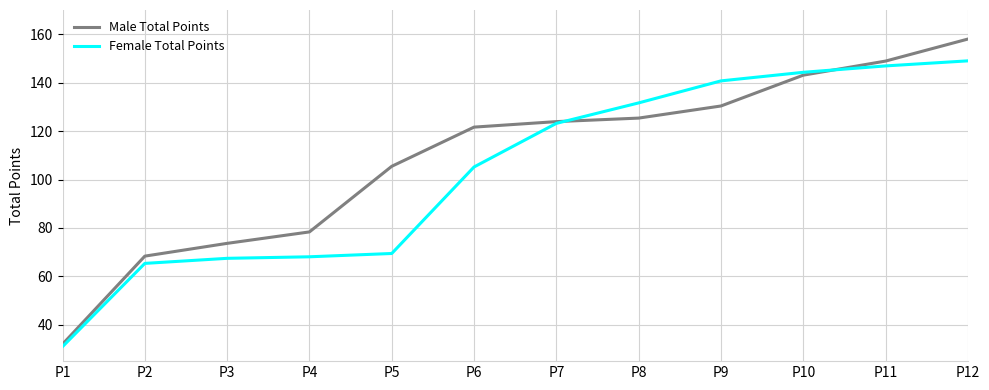

Which series has the widest spread of values?

Male Total Points